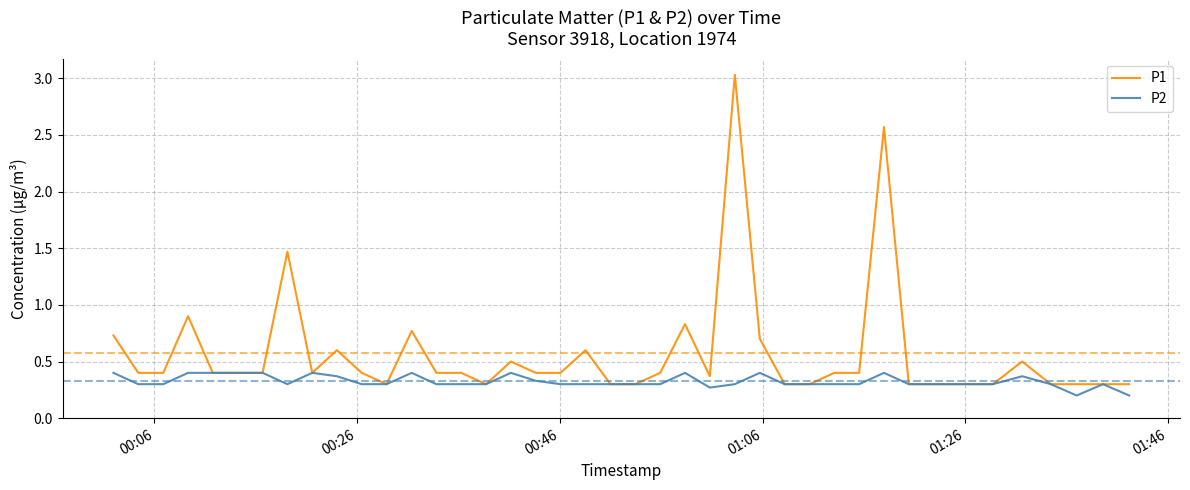

Which series has the largest range (max minus min)?

P1